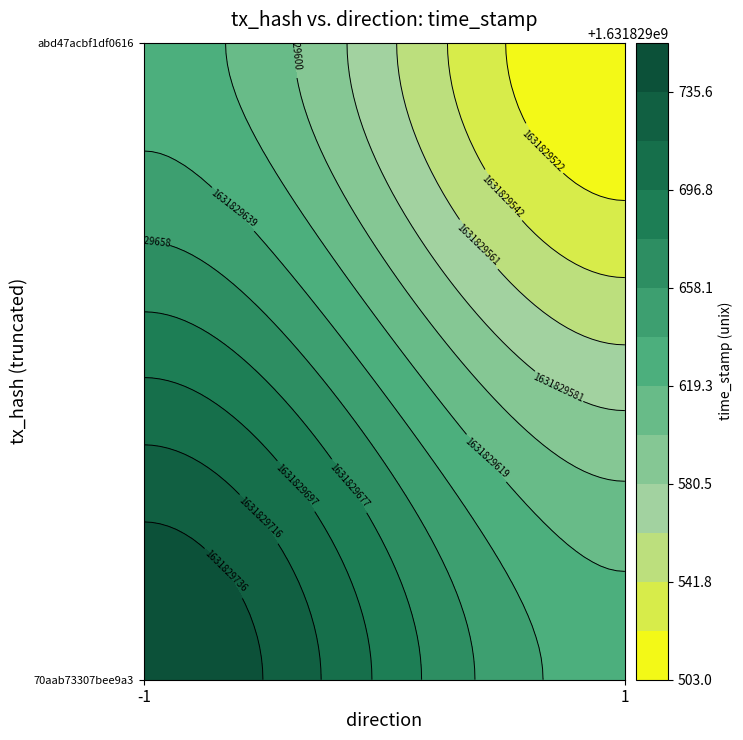

Rank the series at direction from lowest to highest value.

70aab73307bee9a34c0f855faf20d8a7115d294, abd47acbf1df06162c9bb626807e4c692f26d8f